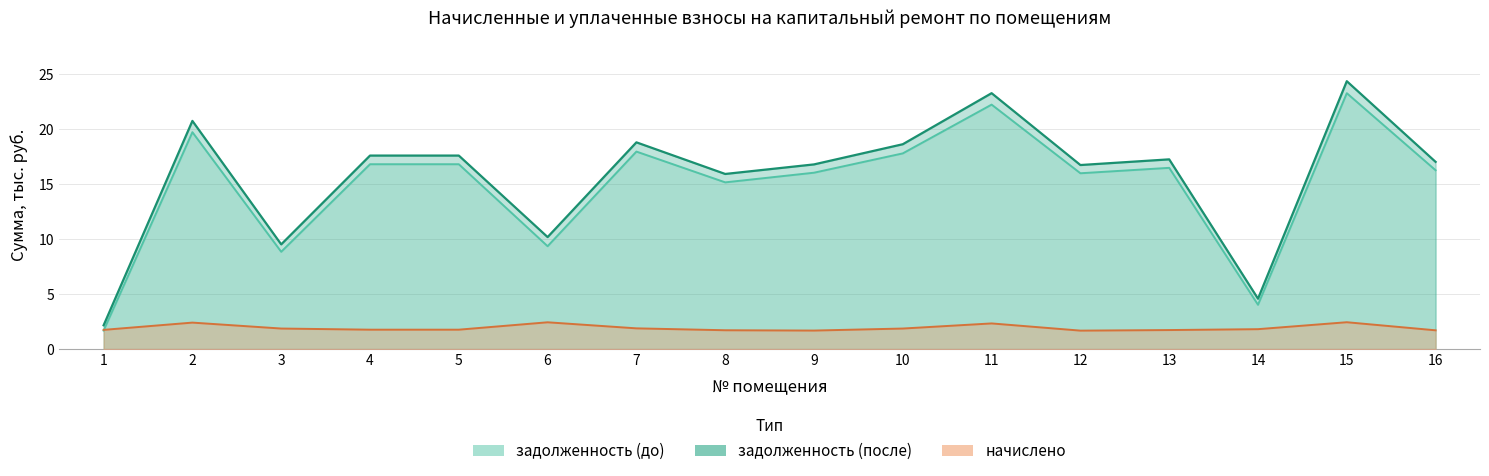

Reading left to right, what are all the values shown in this chart?

задолженность (до): 1=1.7	2=19.7	3=8.9	4=16.8	5=16.8	6=9.4	7=18.0	8=15.2	9=16.1	10=17.8	11=22.3	12=16.0	13=16.5	14=4.0	15=23.3	16=16.3
задолженность (после): 1=2.2	2=20.8	3=9.5	4=17.6	5=17.6	6=10.2	7=18.8	8=15.9	9=16.8	10=18.6	11=23.3	12=16.8	13=17.3	14=4.6	15=24.4	16=17.0
начислено: 1=1.7	2=2.4	3=1.9	4=1.8	5=1.8	6=2.4	7=1.9	8=1.7	9=1.7	10=1.9	11=2.3	12=1.7	13=1.7	14=1.8	15=2.4	16=1.7